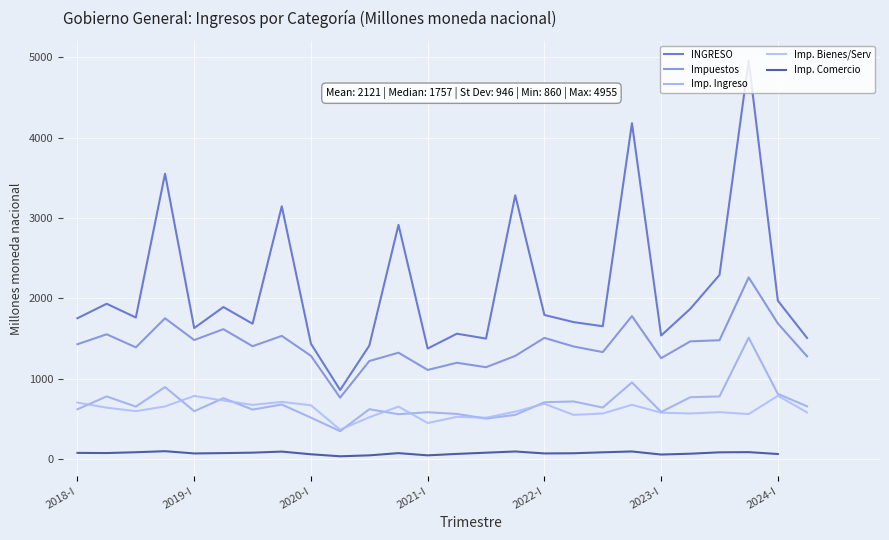

The Imp. Ingreso series shows 293.1 at 10. True or false?

False